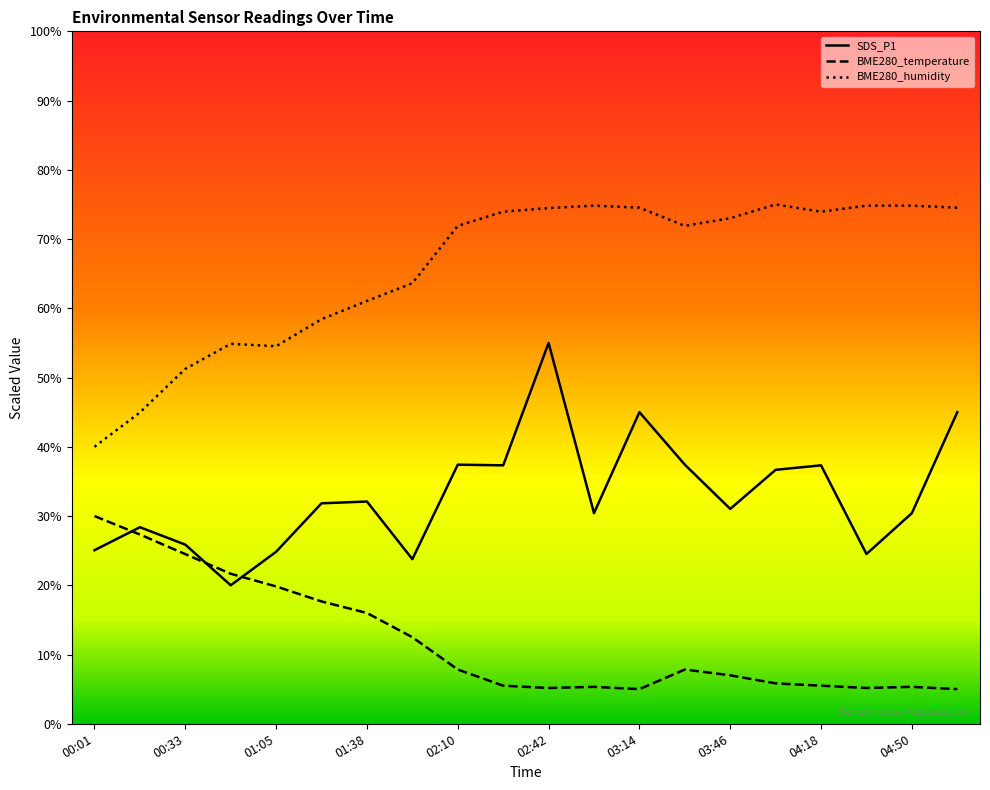

List the series in order of their overall mean, lowest first.

BME280_temperature, SDS_P1, BME280_humidity